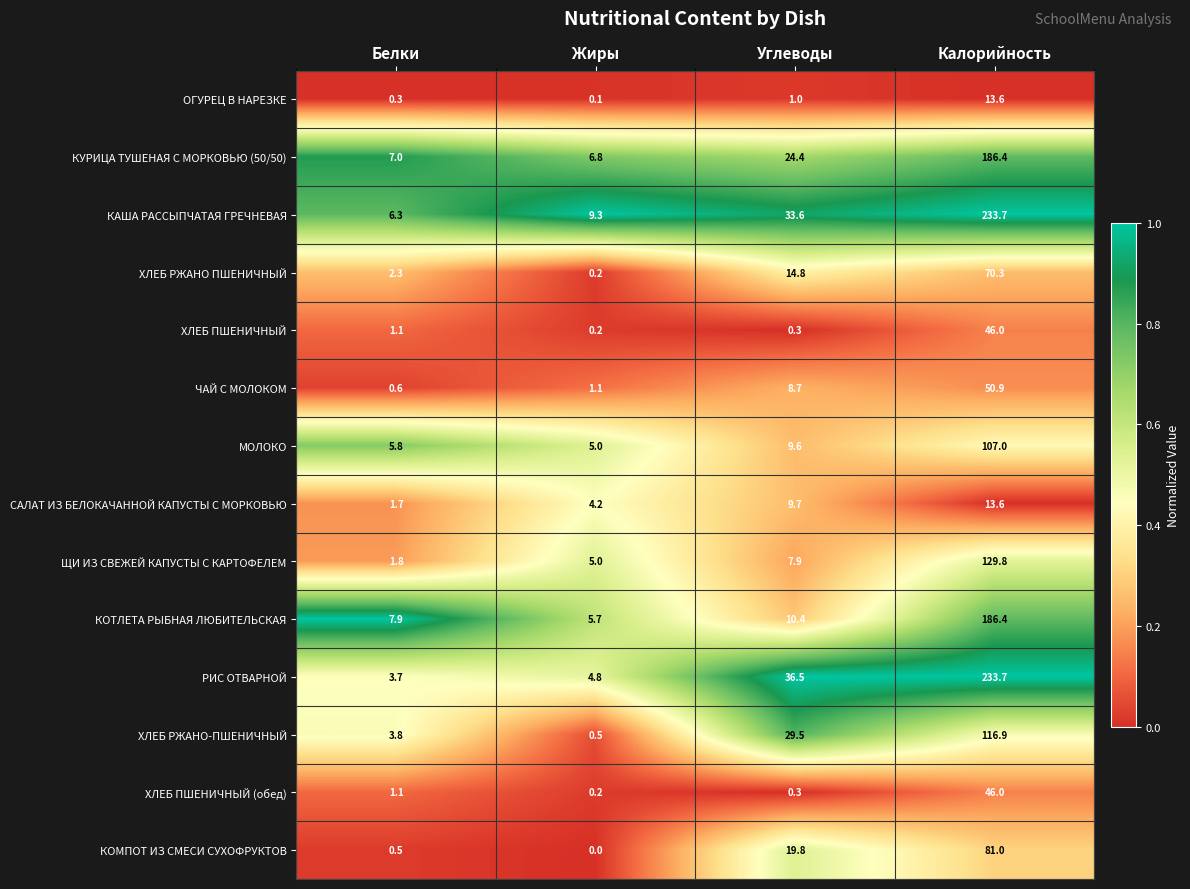

Count the number of categories in the chart.

4